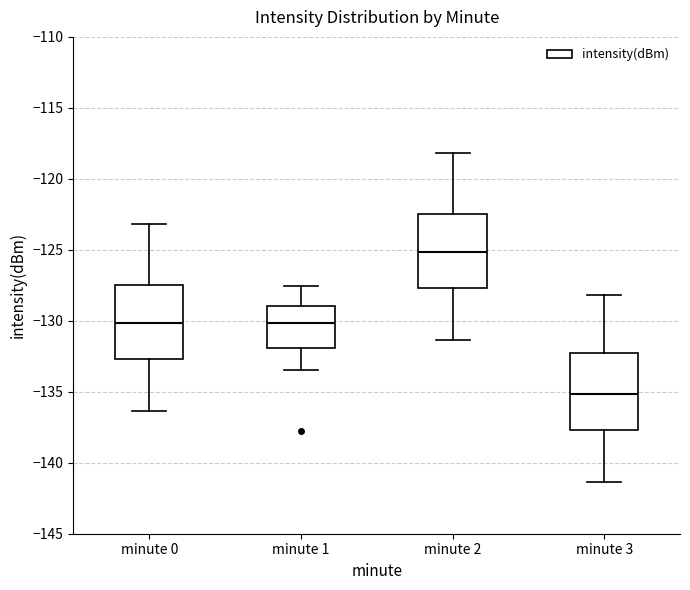

Reading left to right, read every box against the y-axis: the position of its median line, the range the box covers, and the ends of its whiskers. The values are not printed on the chart, so give them approximately, as read against the axis.

minute 0: median -130.0, box -132.5 to -127.5, whiskers -136.5 to -123.0
minute 1: median -130.0, box -132.0 to -129.0, whiskers -133.5 to -127.5
minute 2: median -125.0, box -127.5 to -122.5, whiskers -131.5 to -118.0
minute 3: median -135.0, box -137.5 to -132.5, whiskers -141.5 to -128.0